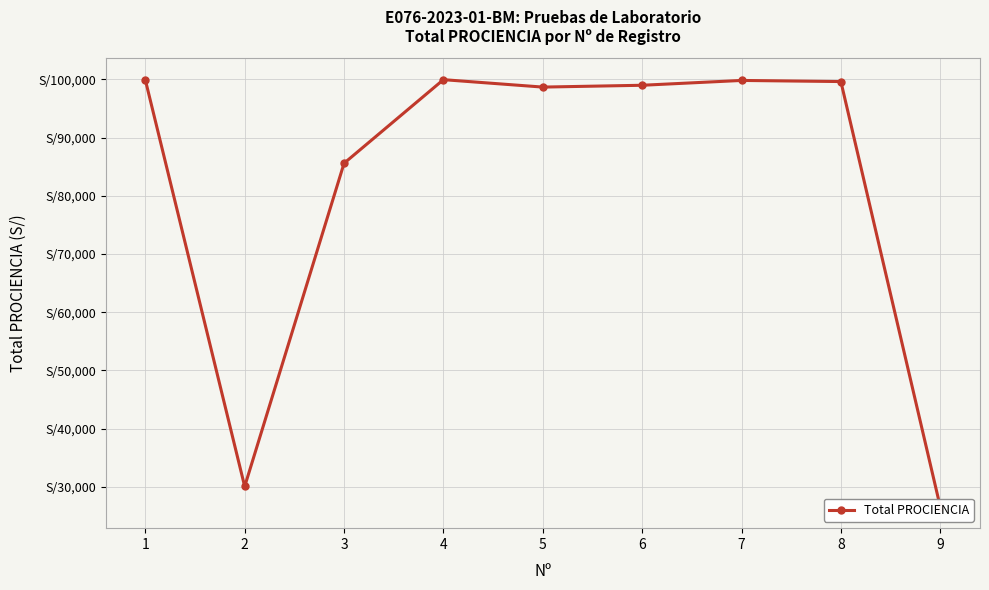

The chart shows a value of 99837.4 at 7. True or false?

True